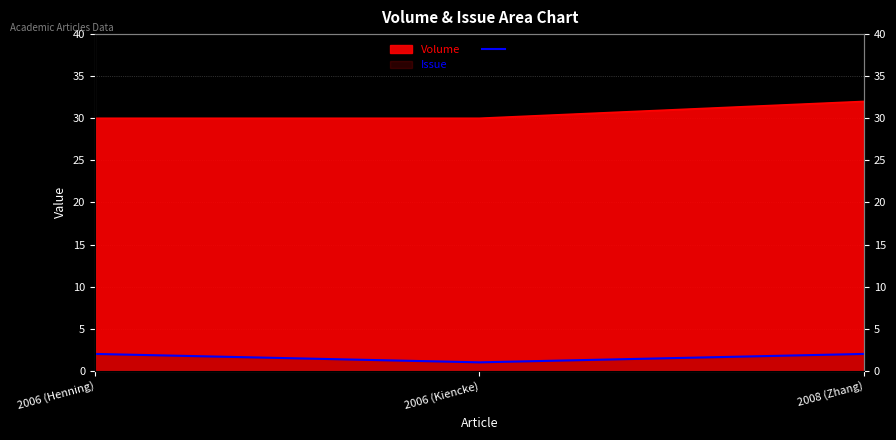

Does the chart display data point markers on the line(s)?

No